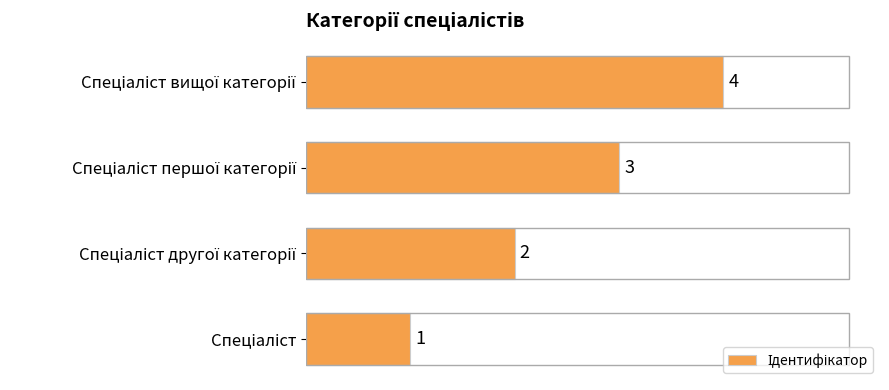

What is the difference between the maximum and minimum values?

3